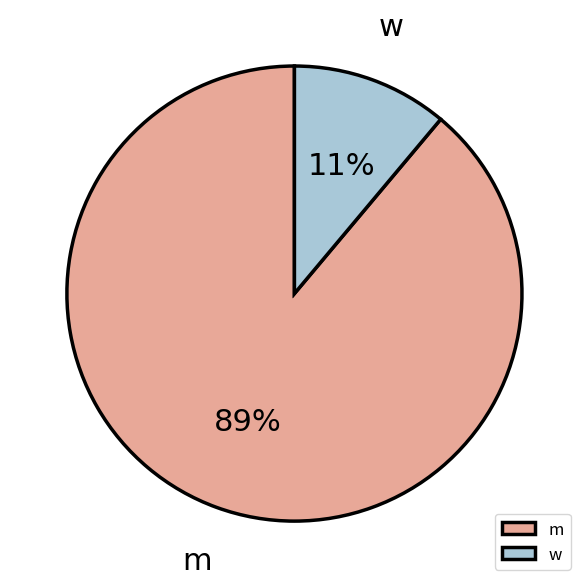

True or false: w accounts for 11% of the total.

True